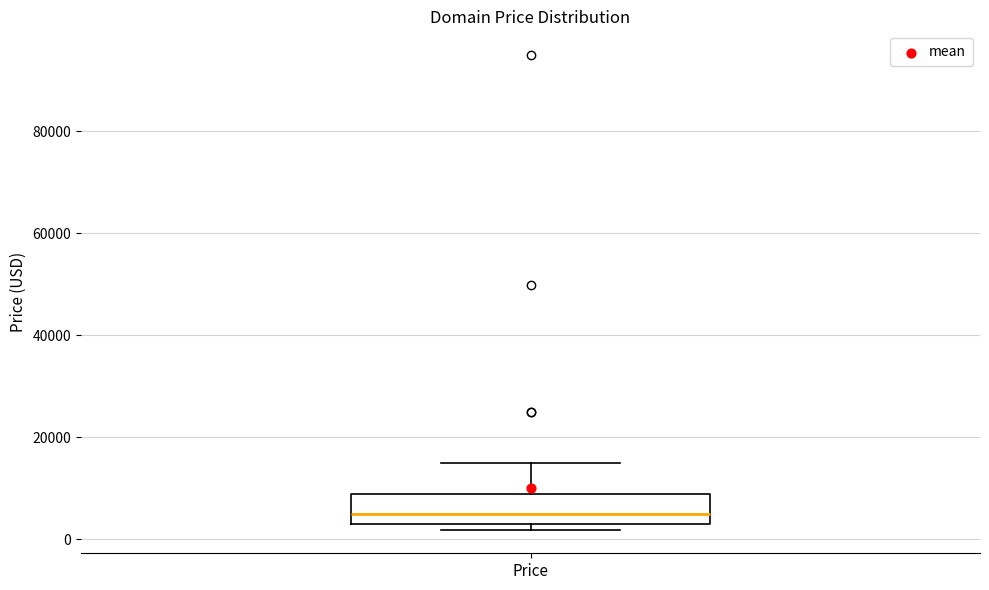

Read this box plot against the y-axis: the position of the median line, the range covered by the box, and the ends of both whiskers. The values are not printed on the chart, so give them approximately, as read against the axis.

median 4000, box 2000 to 8000, whiskers 2000 (just below the box's lower edge) to 14000